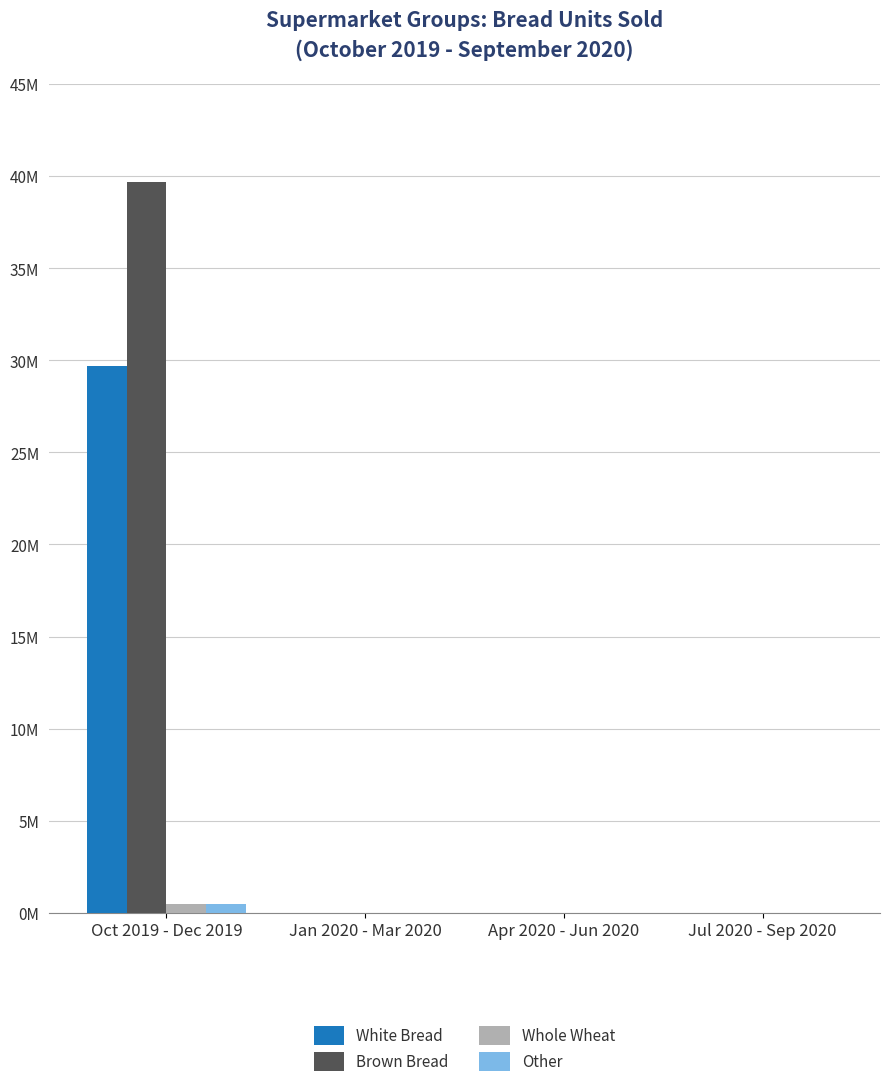

Are the bars horizontal?

No